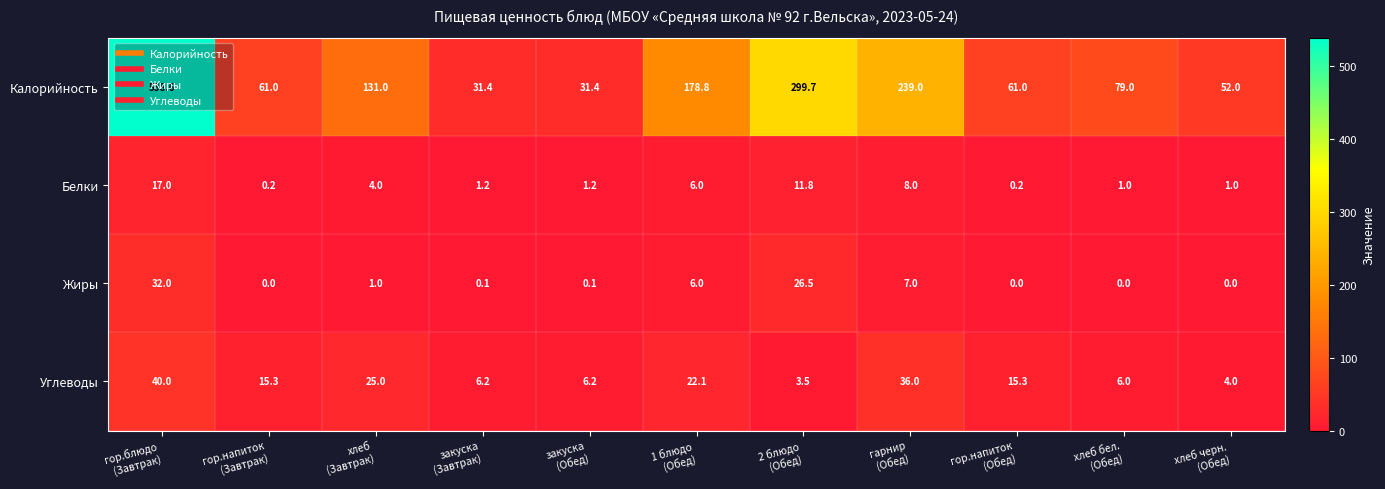

What is the sum of all Жиры values?

72.7